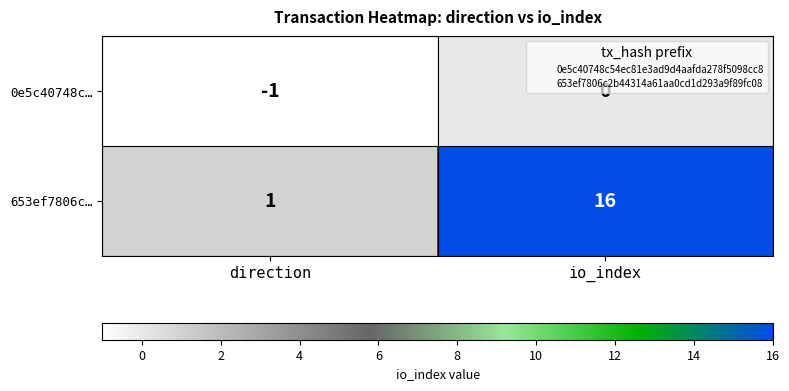

The 0e5c40748c… series shows 0 at io_index. True or false?

True